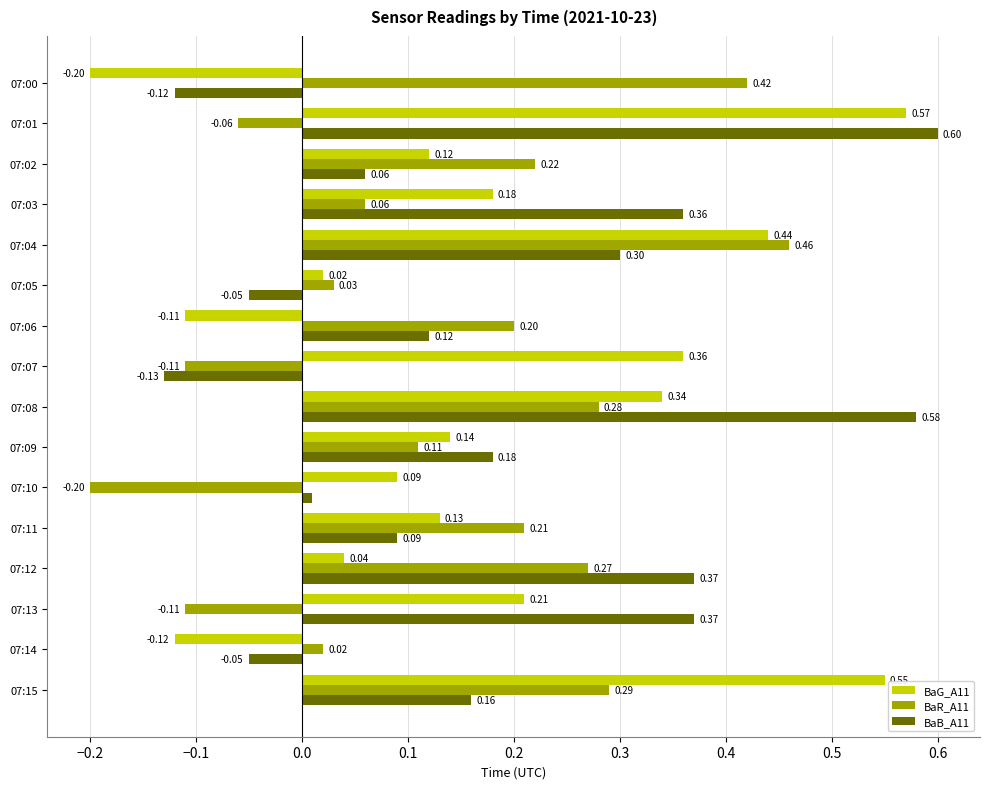

Is the value of BaG_A11 at 07:04 greater than the value of BaR_A11 at 07:00?

Yes